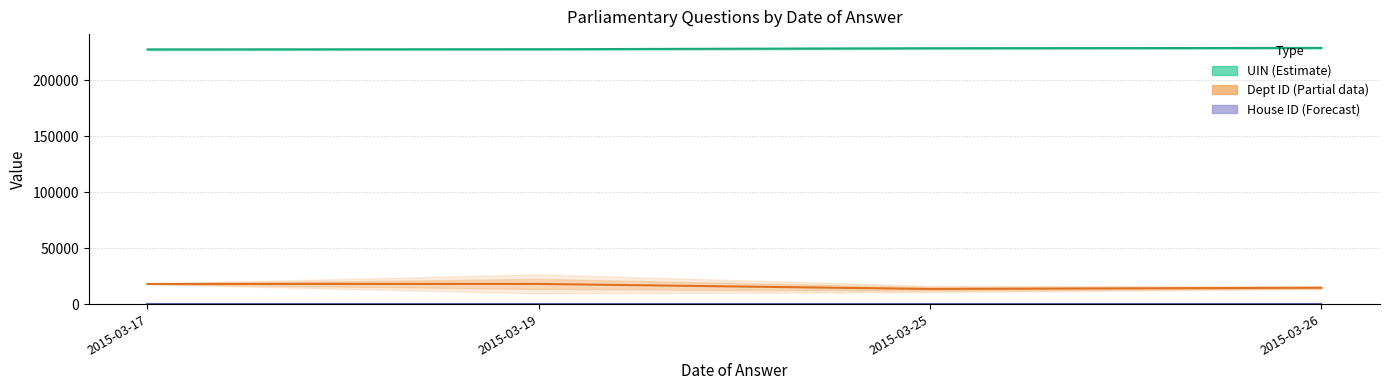

True or false: Dept ID (Partial) and UIN (Estimate) cross at least once.

False